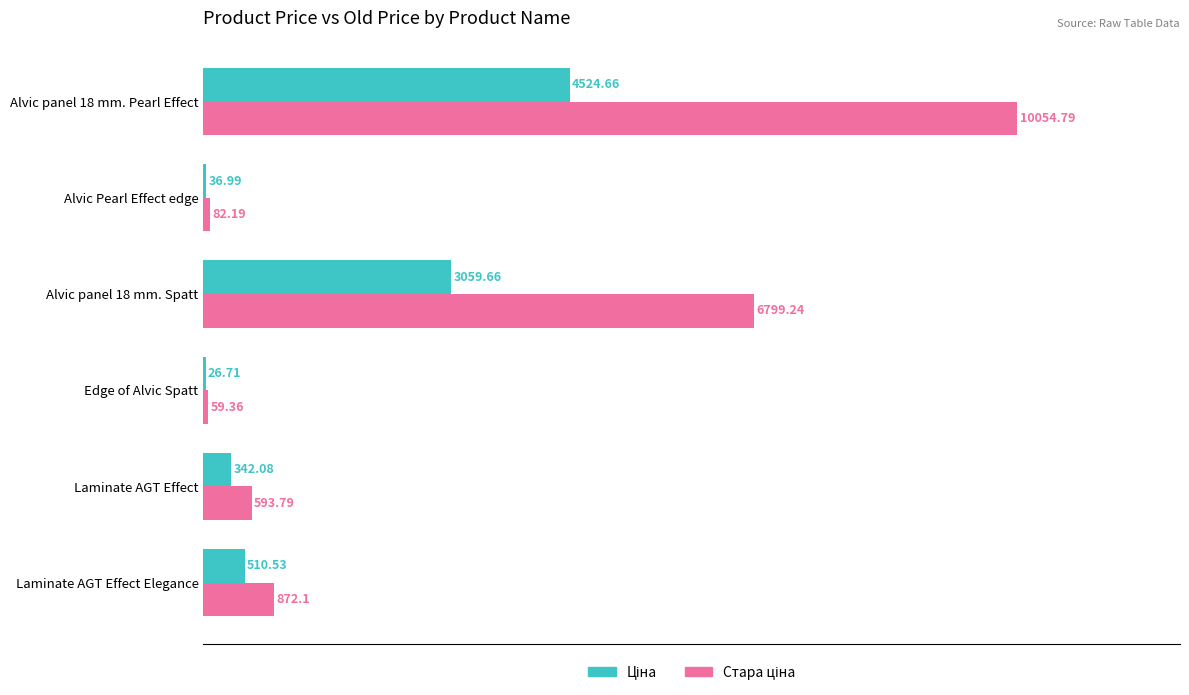

What is the total value across all series at Laminate AGT Effect Elegance?

1382.6